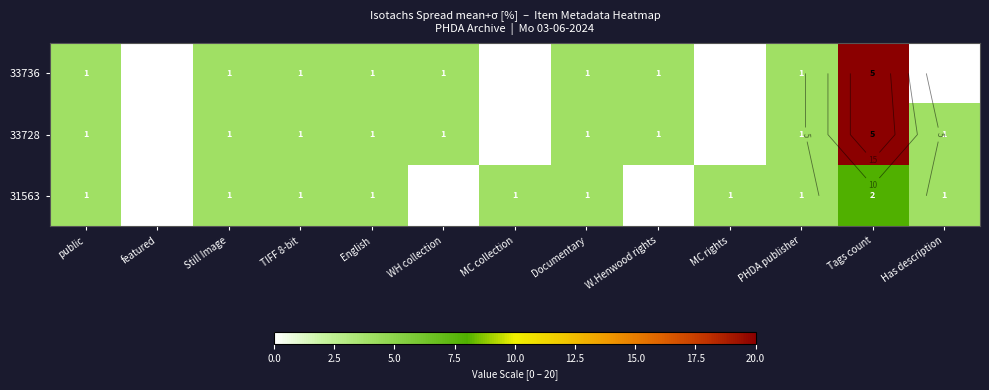

What is the maximum value for 33736?

20